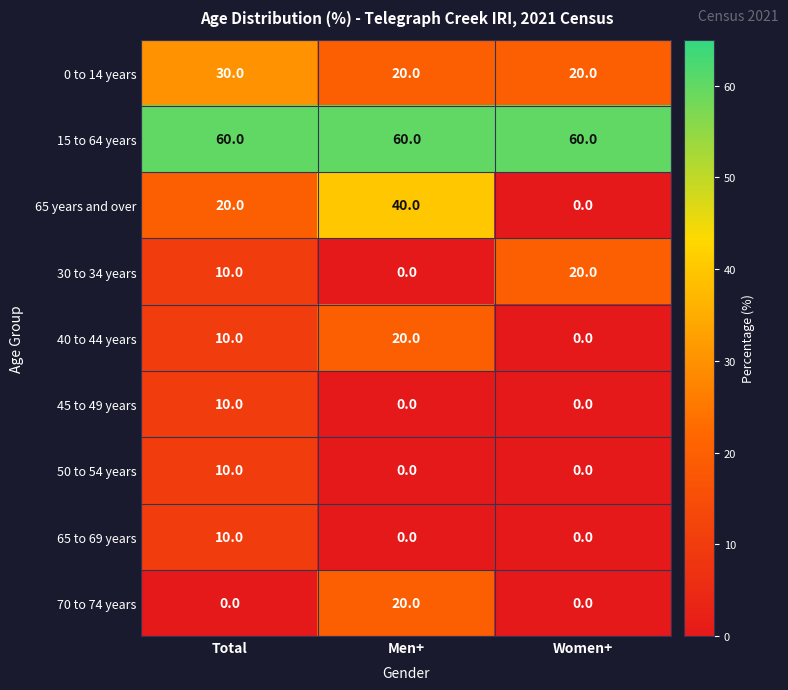

Between Men+ and Women+, which series saw the biggest shift?

65 years and over